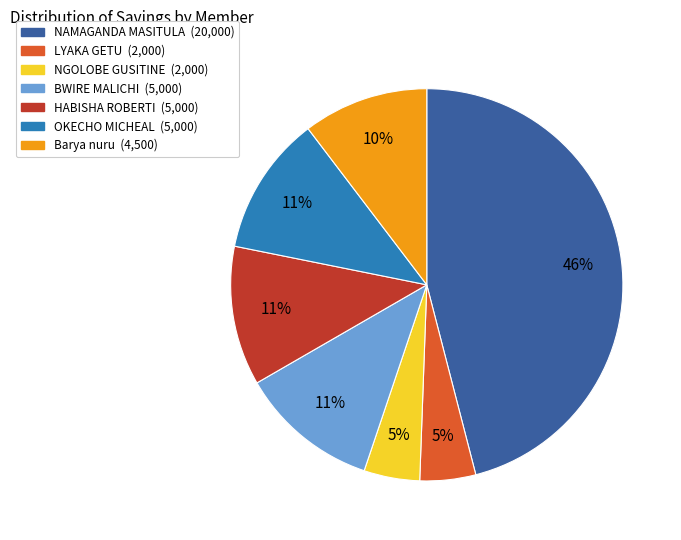

The OKECHO MICHEAL slice represents 25% of the pie. True or false?

False